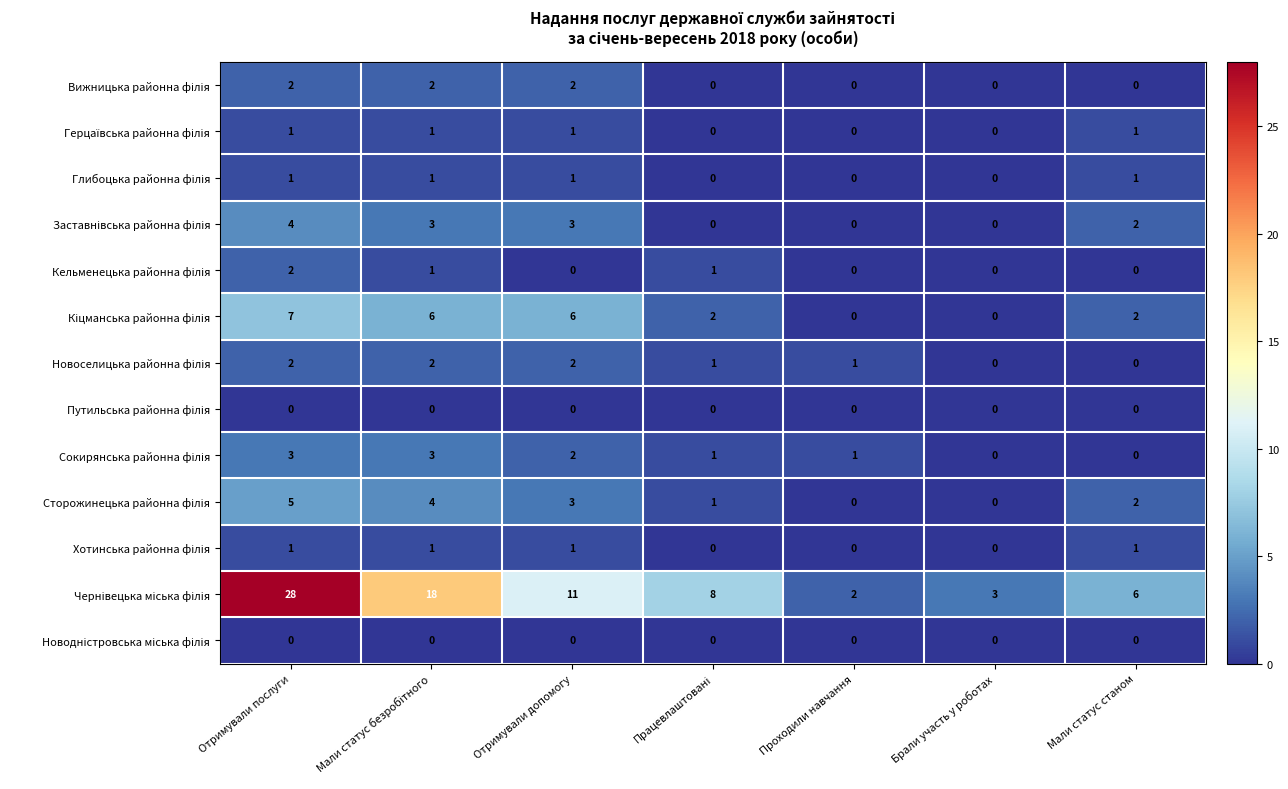

What is the difference between the highest and lowest values at Отримували послуги?

28